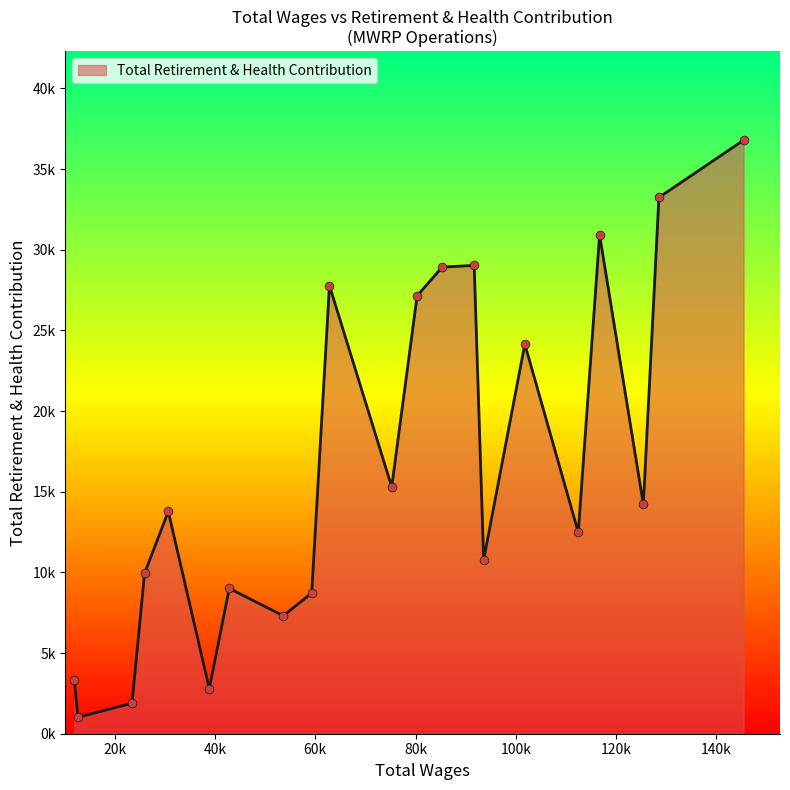

Is this an area chart (filled region under the line)?

Yes